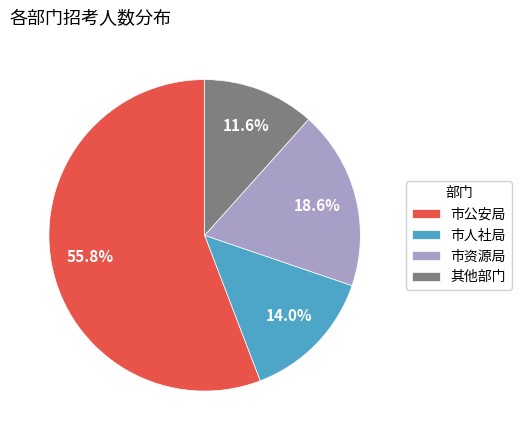

How many slices are in this pie chart?

4